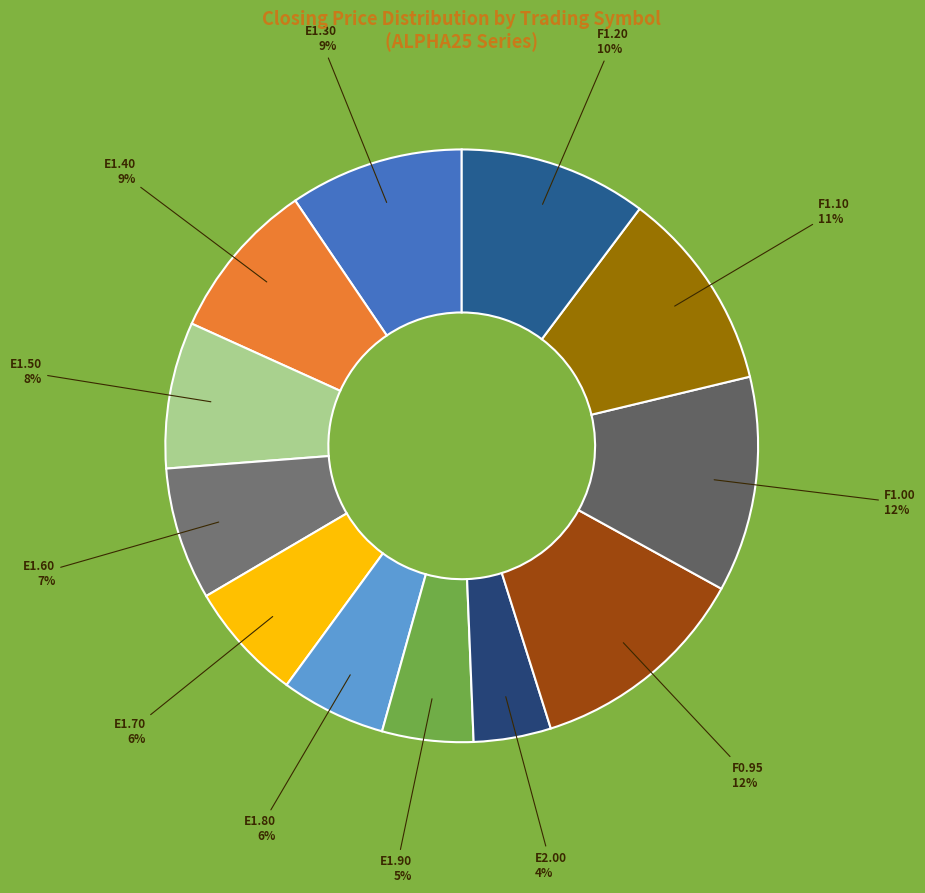

Does any single category account for the majority?

No